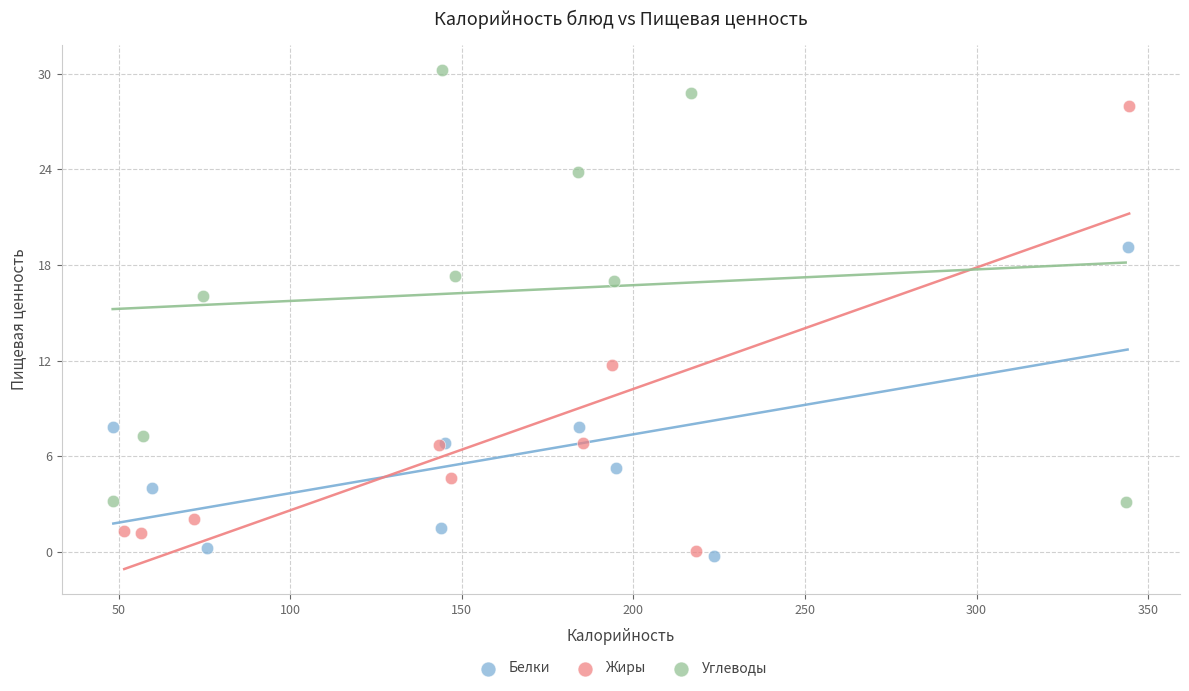

Which series contains the highest Y value?

Углеводы